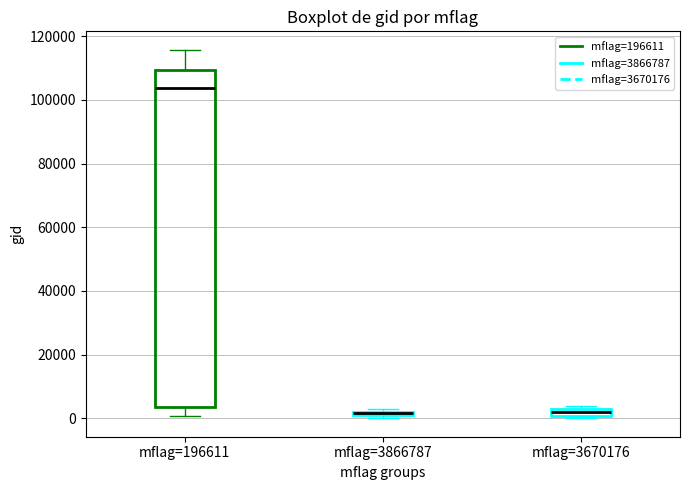

Comparing the boxes themselves (not the whiskers), which one is the tallest?

mflag=196611